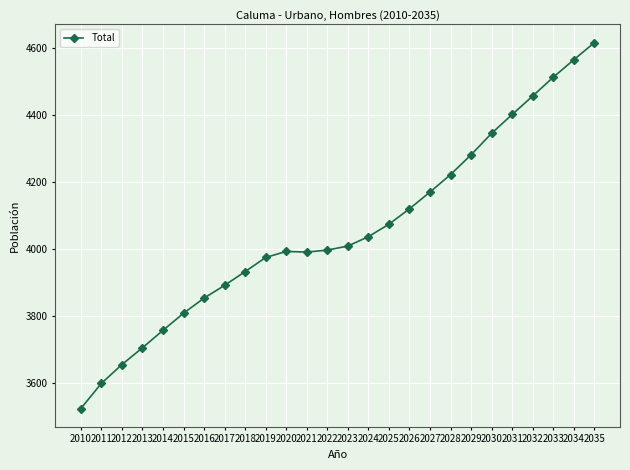

What is the change in value from 2011 to 2029?

+681